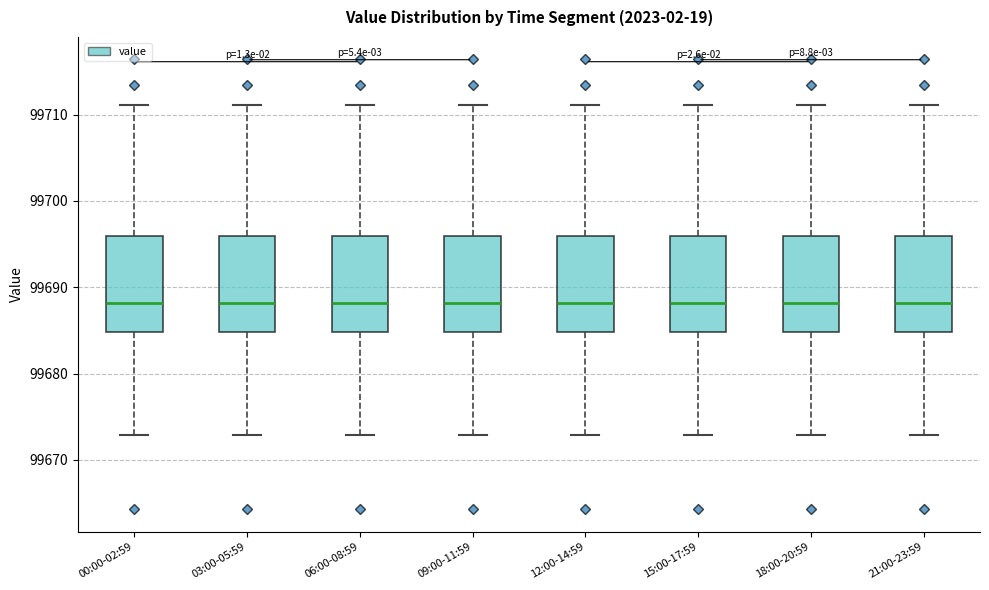

Reading left to right, read every box against the y-axis: the position of its median line, the range the box covers, and the ends of its whiskers. The values are not printed on the chart, so give them approximately, as read against the axis.

00:00-02:59: median 99688, box 99685 to 99696, whiskers 99673 to 99711
03:00-05:59: median 99688, box 99685 to 99696, whiskers 99673 to 99711
06:00-08:59: median 99688, box 99685 to 99696, whiskers 99673 to 99711
09:00-11:59: median 99688, box 99685 to 99696, whiskers 99673 to 99711
12:00-14:59: median 99688, box 99685 to 99696, whiskers 99673 to 99711
15:00-17:59: median 99688, box 99685 to 99696, whiskers 99673 to 99711
18:00-20:59: median 99688, box 99685 to 99696, whiskers 99673 to 99711
21:00-23:59: median 99688, box 99685 to 99696, whiskers 99673 to 99711